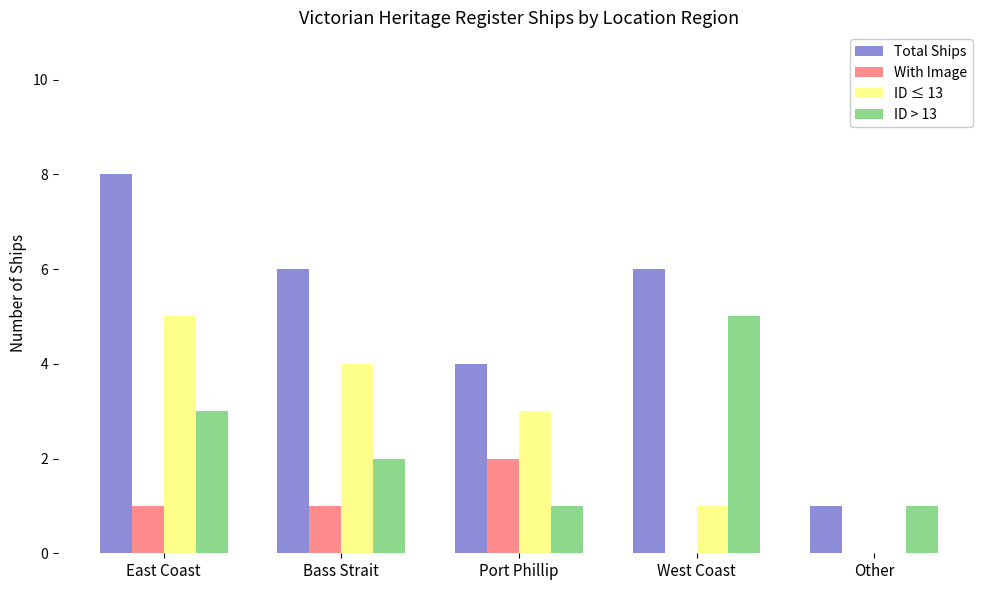

What are all the series names shown in the legend?

Total Ships, With Image, ID ≤ 13, ID > 13